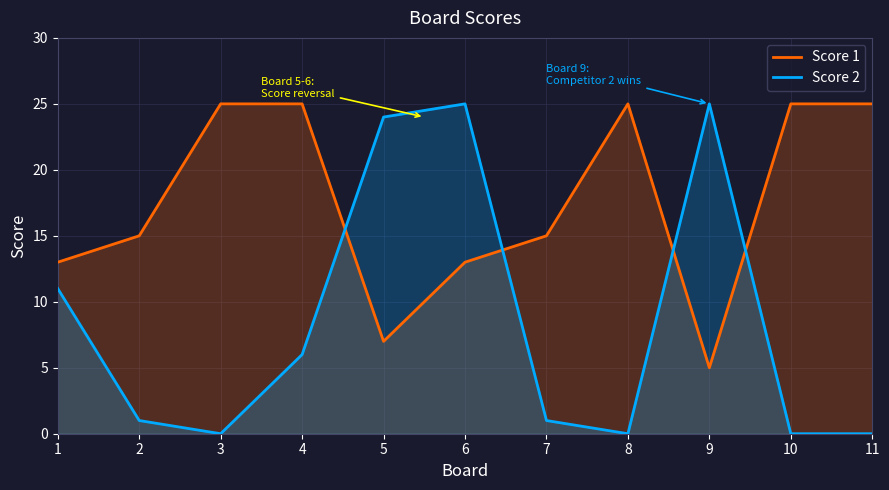

Reading left to right, what are all the values shown in this chart?

Score 1: 1=13	2=15	3=25	4=25	5=7	6=13	7=15	8=25	9=5	10=25	11=25
Score 2: 1=11	2=1	3=0	4=6	5=24	6=25	7=1	8=0	9=25	10=0	11=0